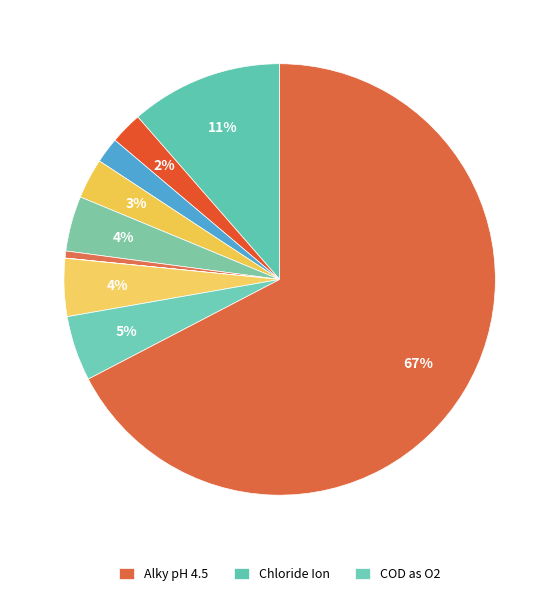

Which category has the smallest portion of the pie?

Nitrite-N